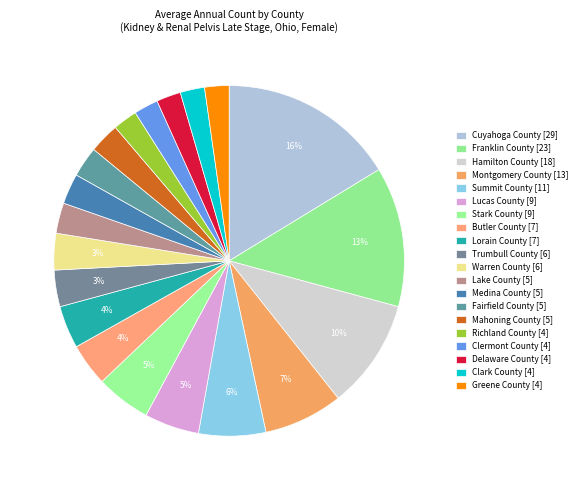

Is it true that Delaware County is 10% of the pie?

False